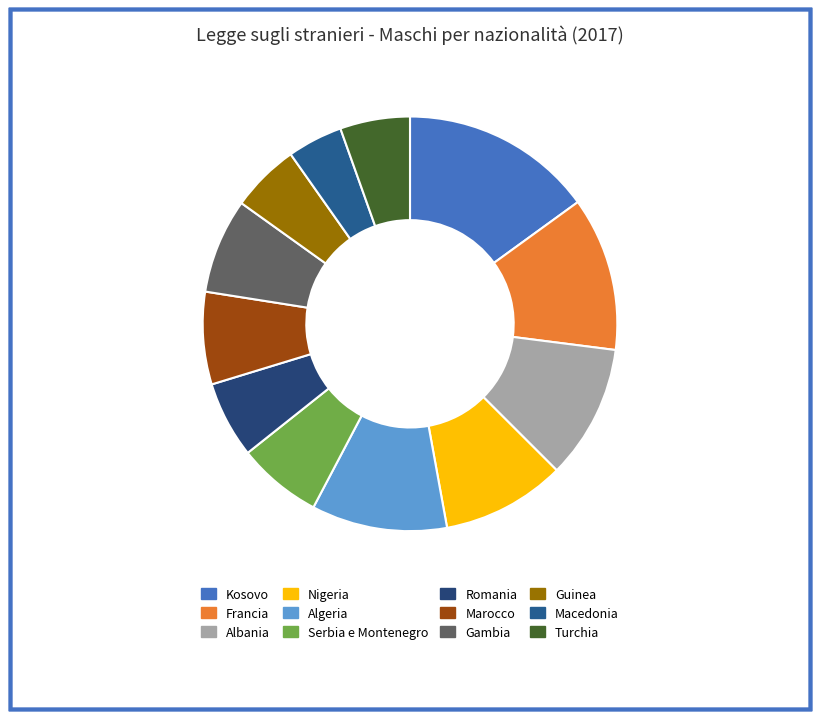

How many segments does this pie chart have?

12